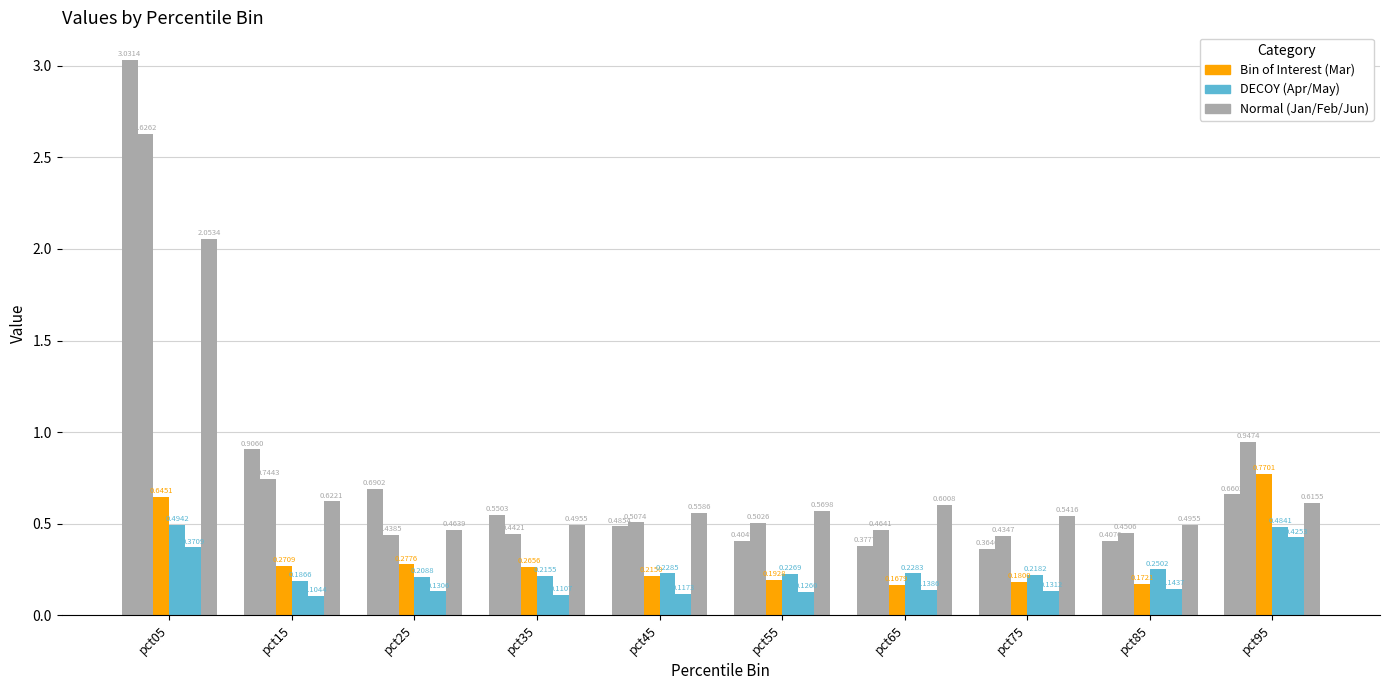

How many bars are there in each group?

6